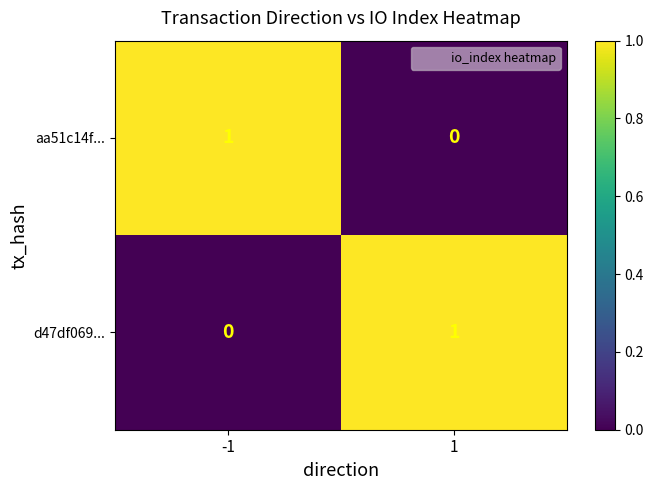

How many data points in aa51c14f... are less than 1?

1